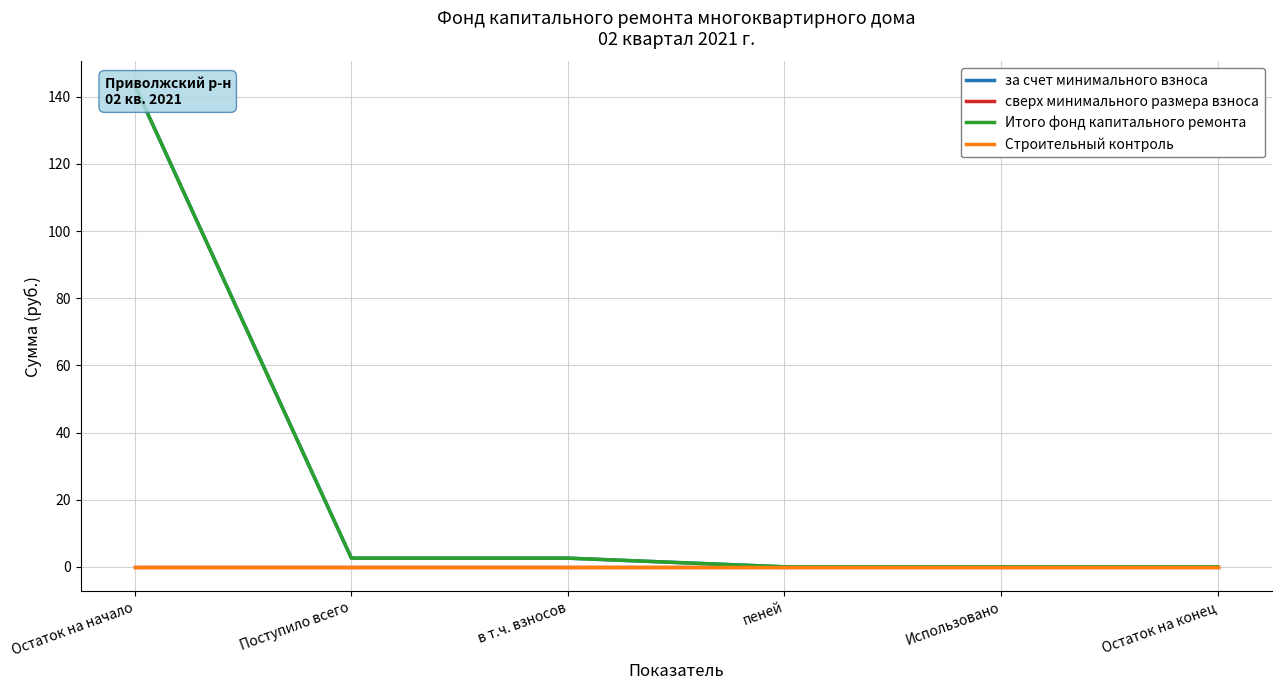

Between пеней and Остаток на конец, which series saw the biggest shift?

за счет минимального взноса